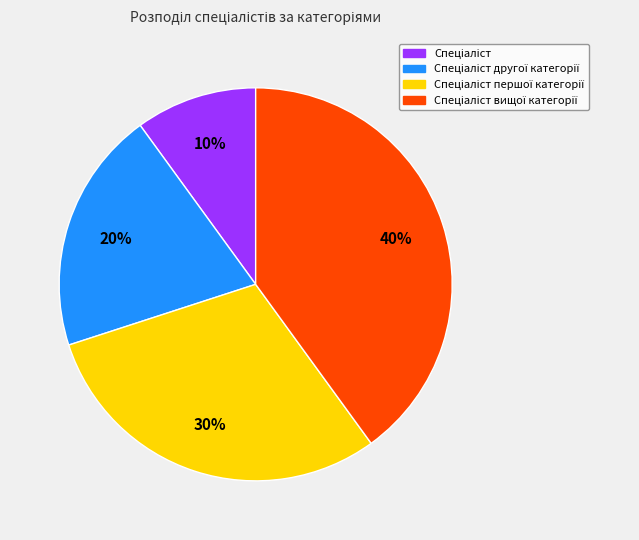

Does any single category account for the majority?

No